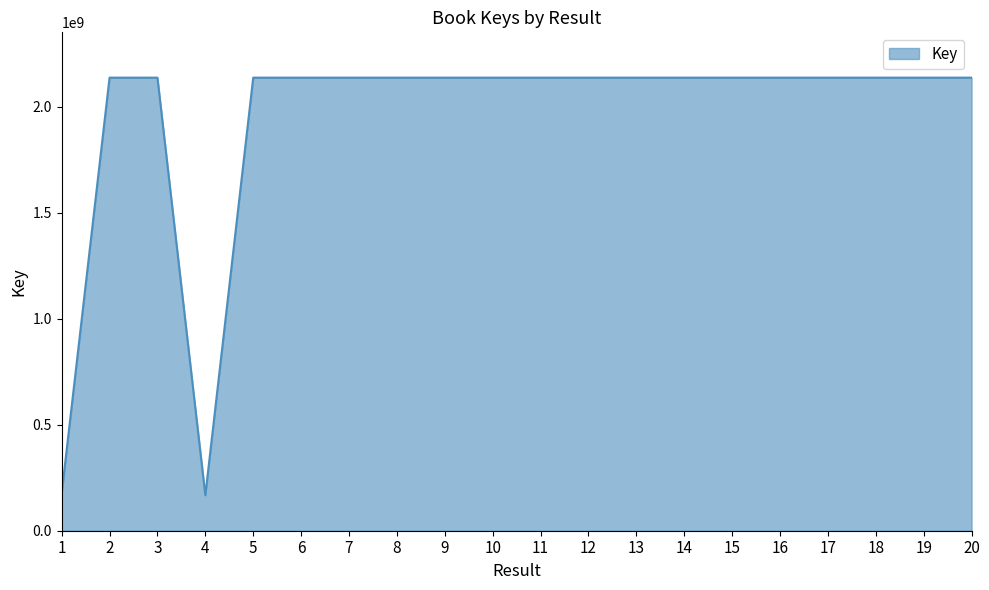

What is the difference between the maximum and minimum values?

1970426462